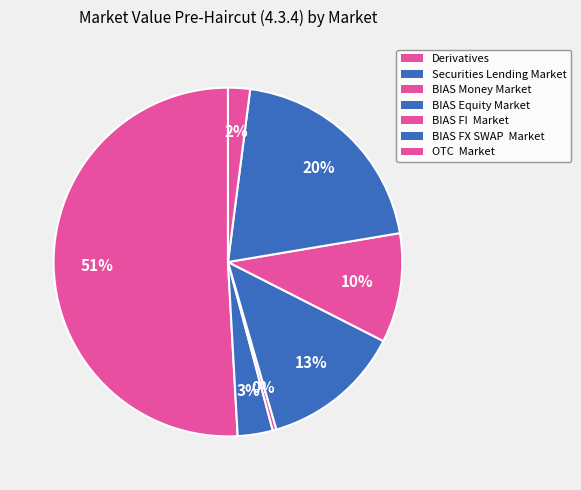

Does BIAS Equity Market account for over 50% of the chart?

No